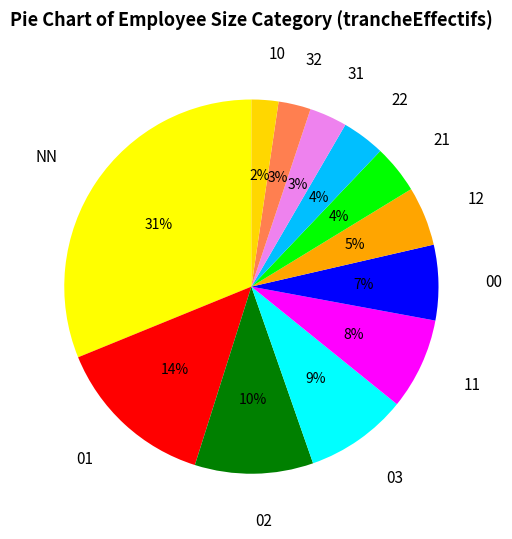

Does 12 account for over 50% of the chart?

No